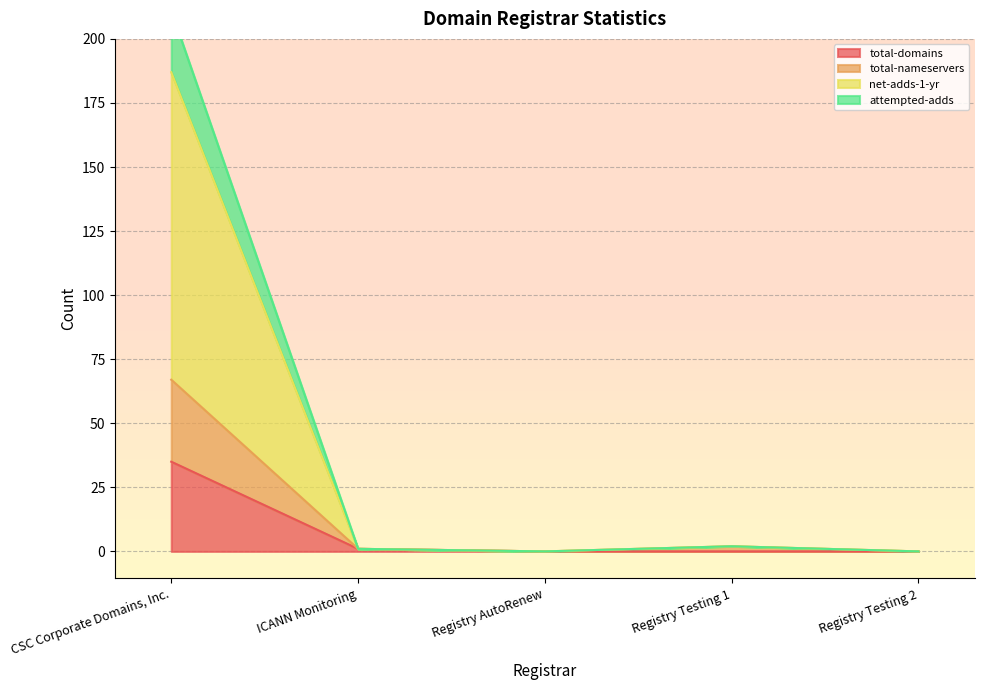

What is the maximum value for total-domains?

35